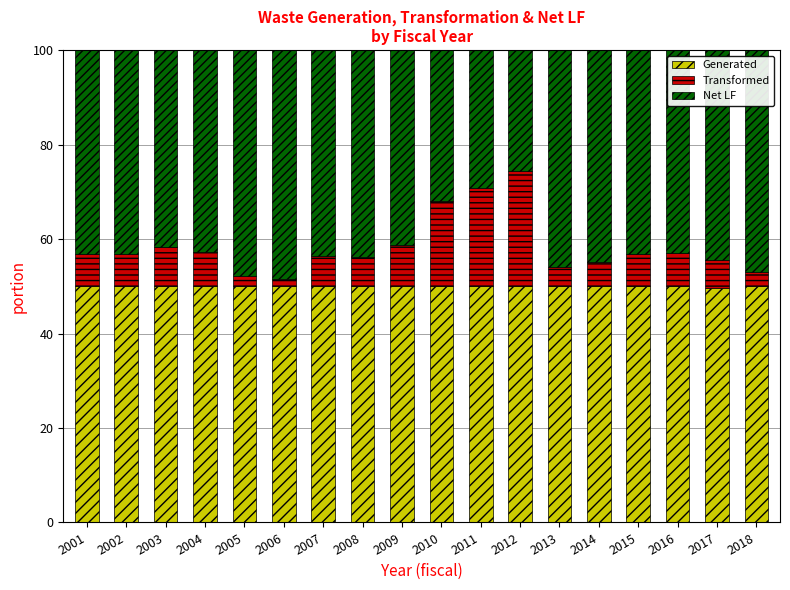

What is the total value across all series at 2014?

100.0